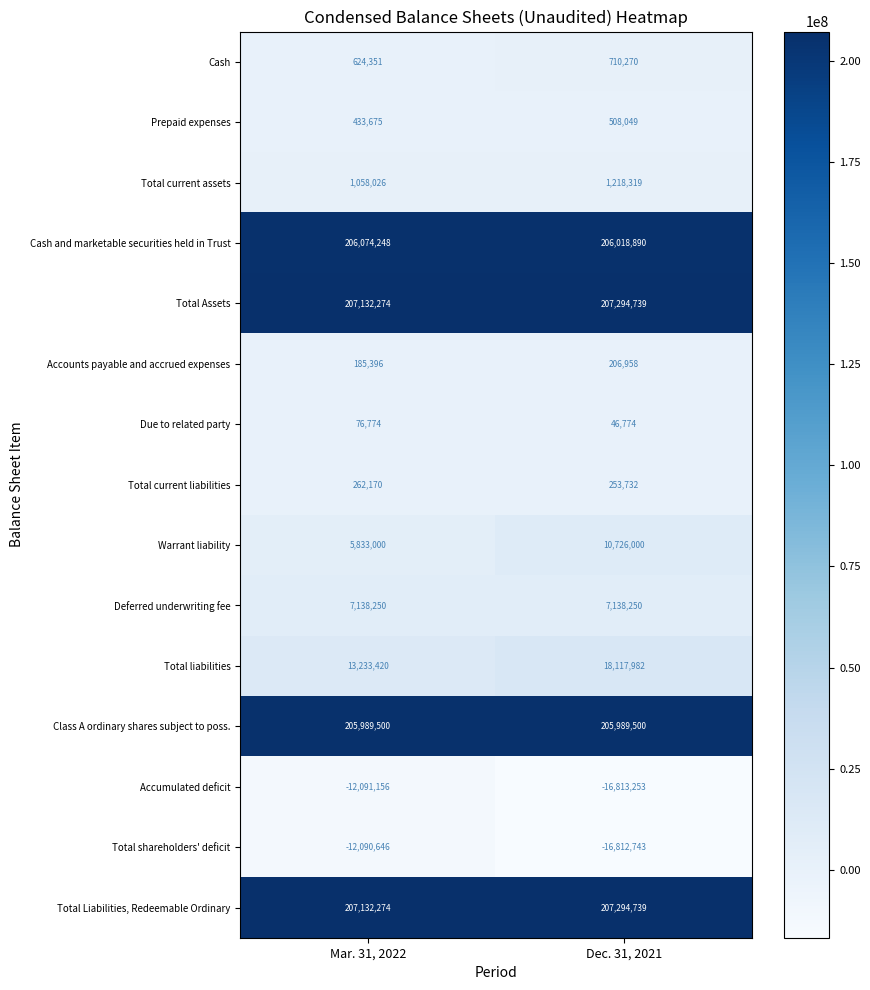

Is it true that Prepaid expenses equals 508049 at Dec. 31, 2021?

True